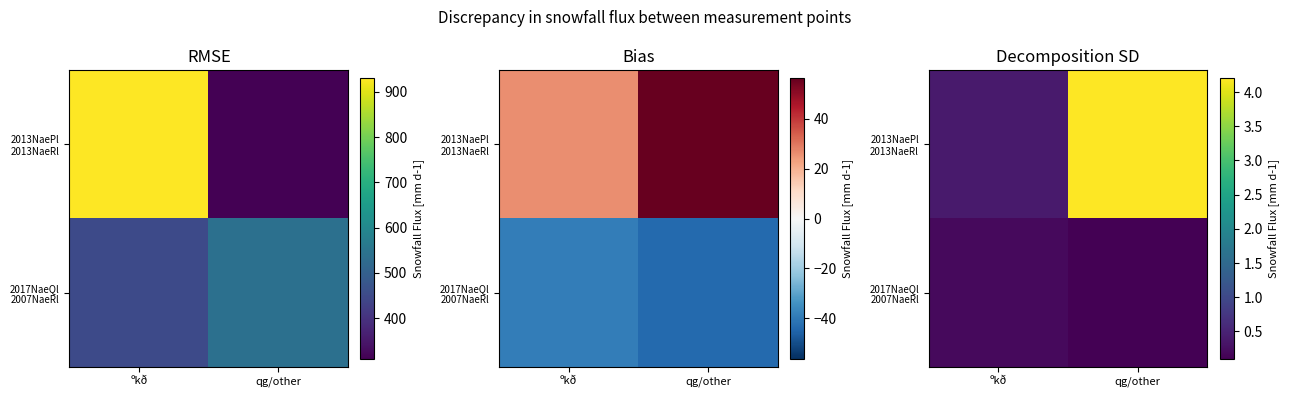

Where is 2017NaeQl 2007NaeRl nearest to the value 0?

qg/other